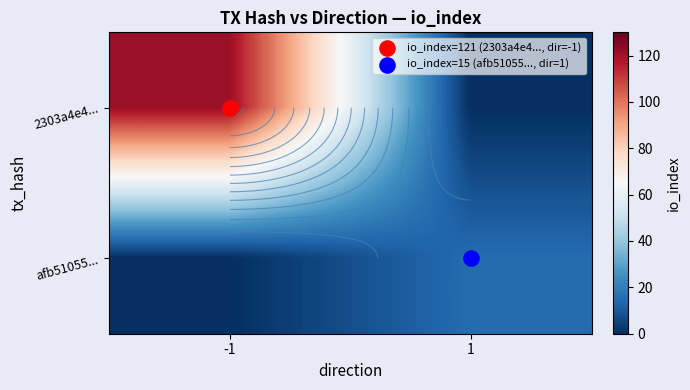

The afb51055... series shows 15 at 1. True or false?

True